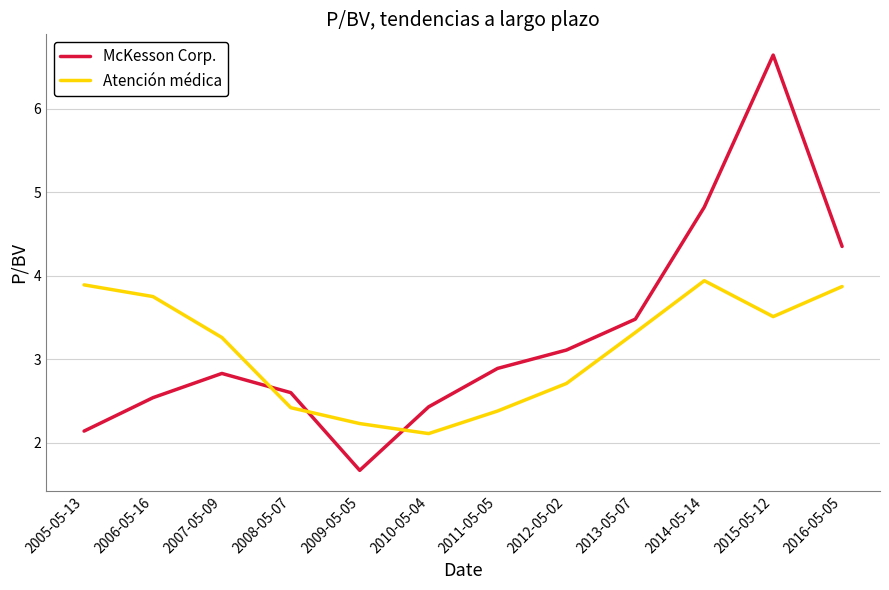

Rank the series by their average value, from highest to lowest.

McKesson Corp., Atención médica